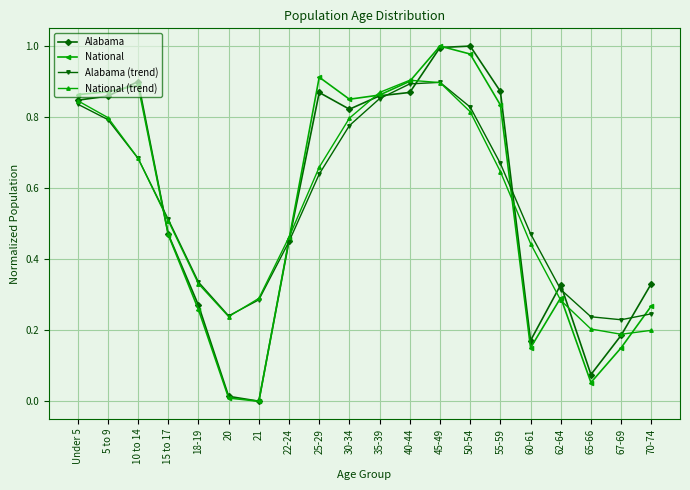

Count the number of categories in the chart.

20